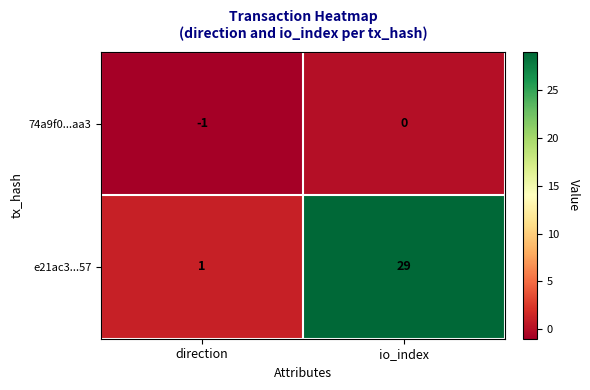

What is the sum of all e21ac3...57 values?

30